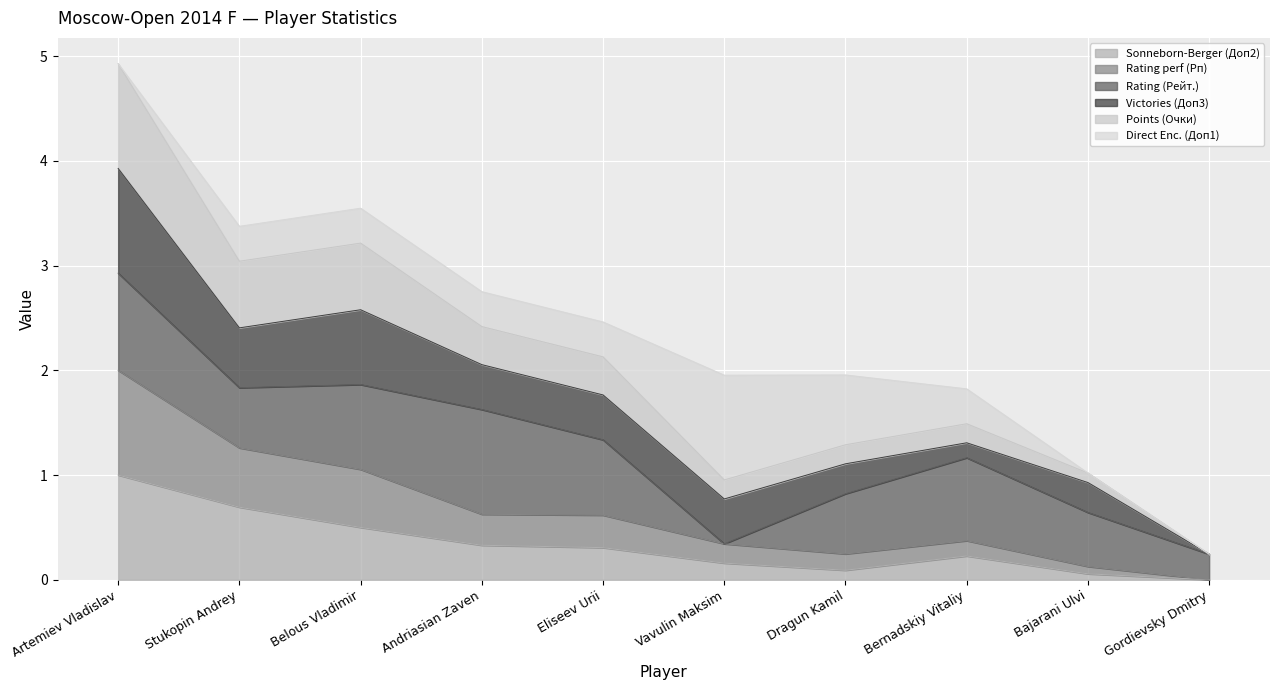

What is the label of the 5th point from the right?

Vavulin Maksim